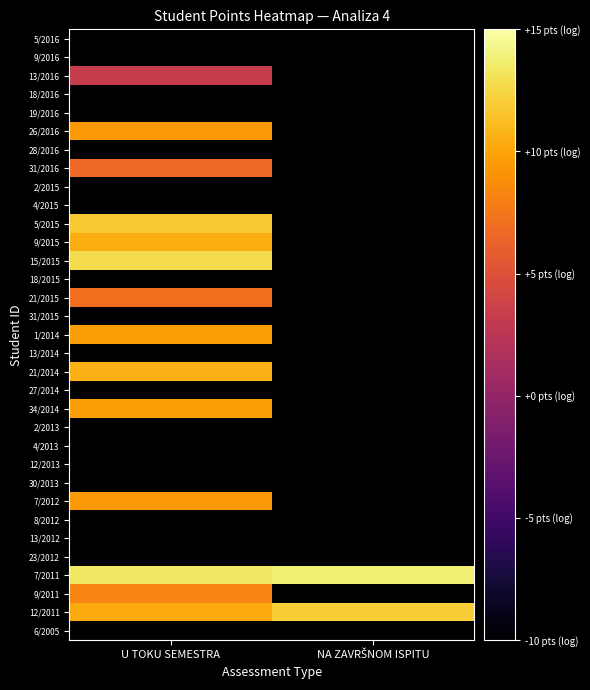

Count the number of data series in this chart.

33